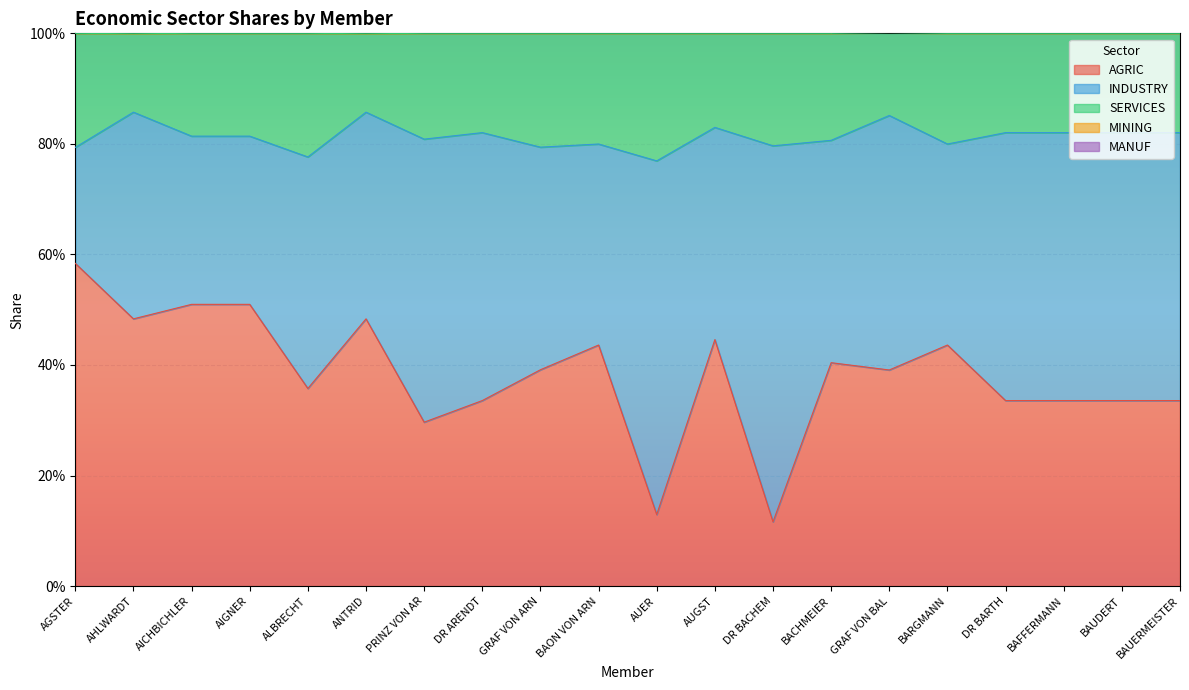

True or false: AGRIC and MINING cross at least once.

False